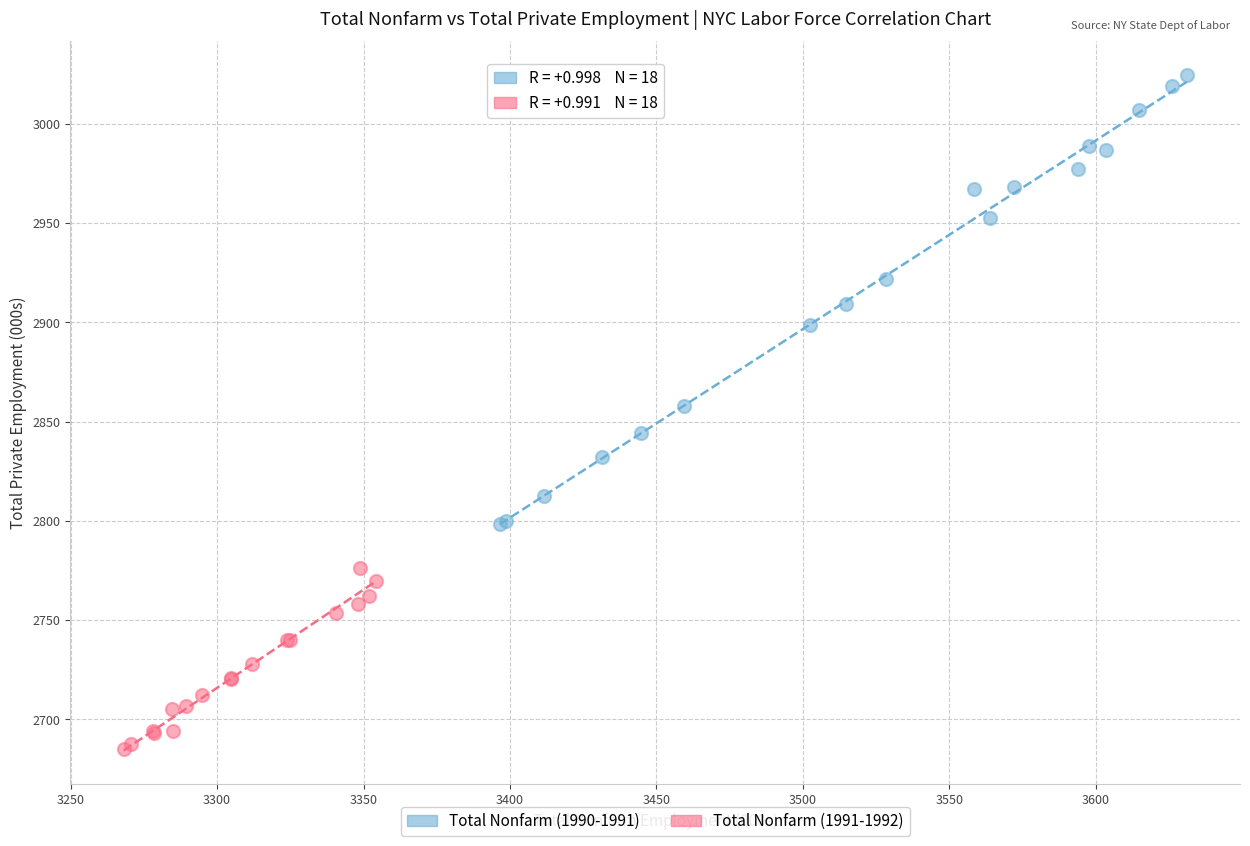

Which series reaches the maximum Y coordinate?

Total Nonfarm (1990-1991)